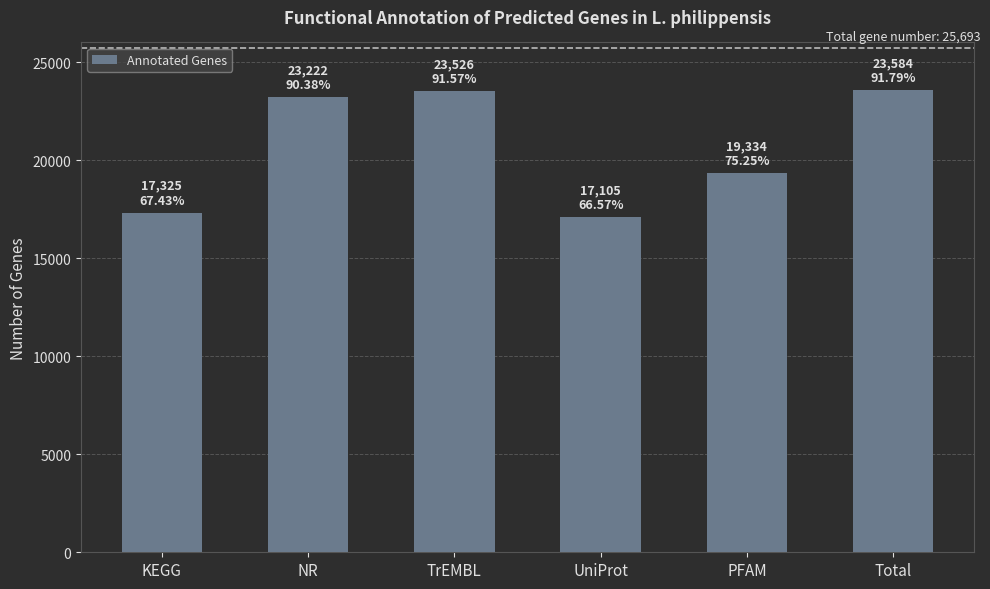

What is the sum of all values?

124096